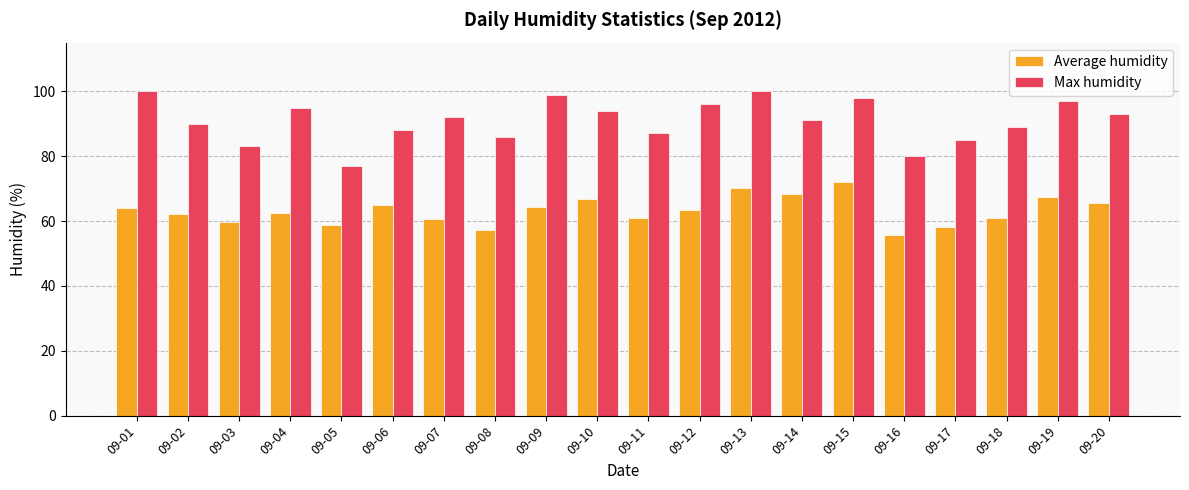

What is the total value across all series at 09-08?

143.3